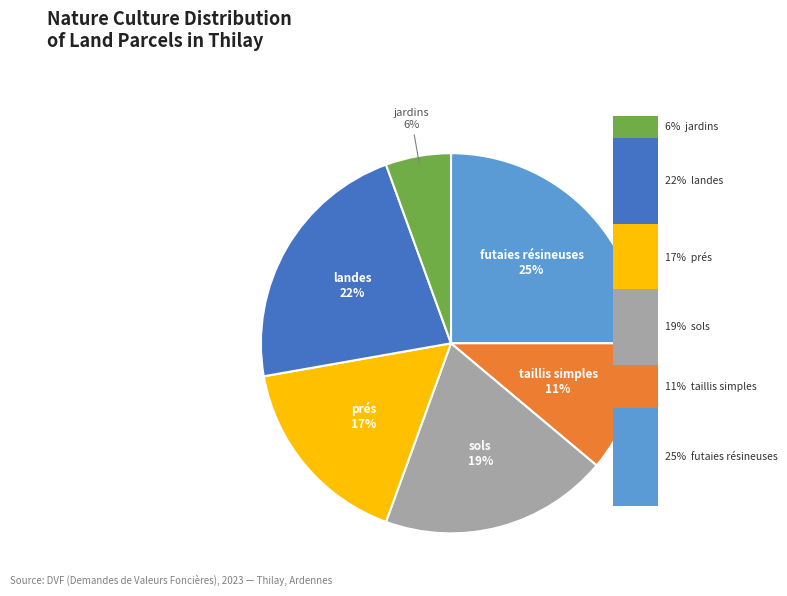

To the nearest percent, what is the average slice percentage?

17%